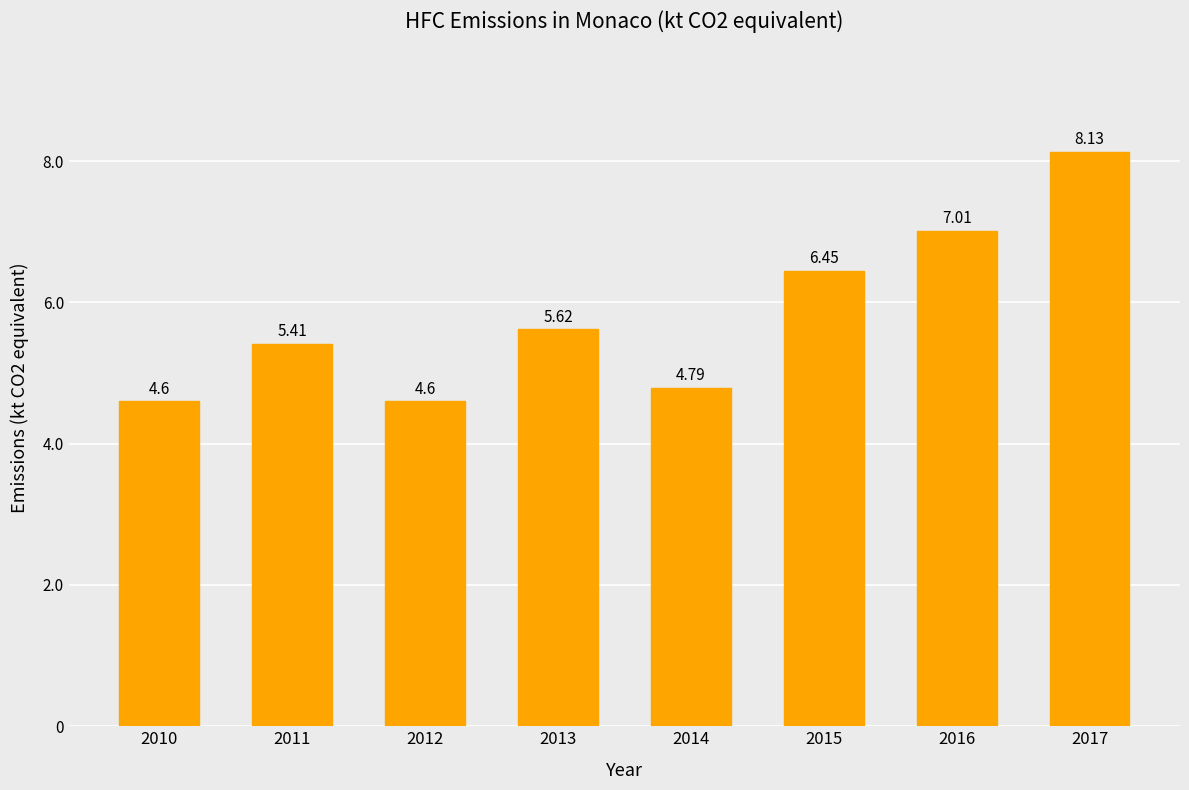

At which label does the data first exceed 5?

2011